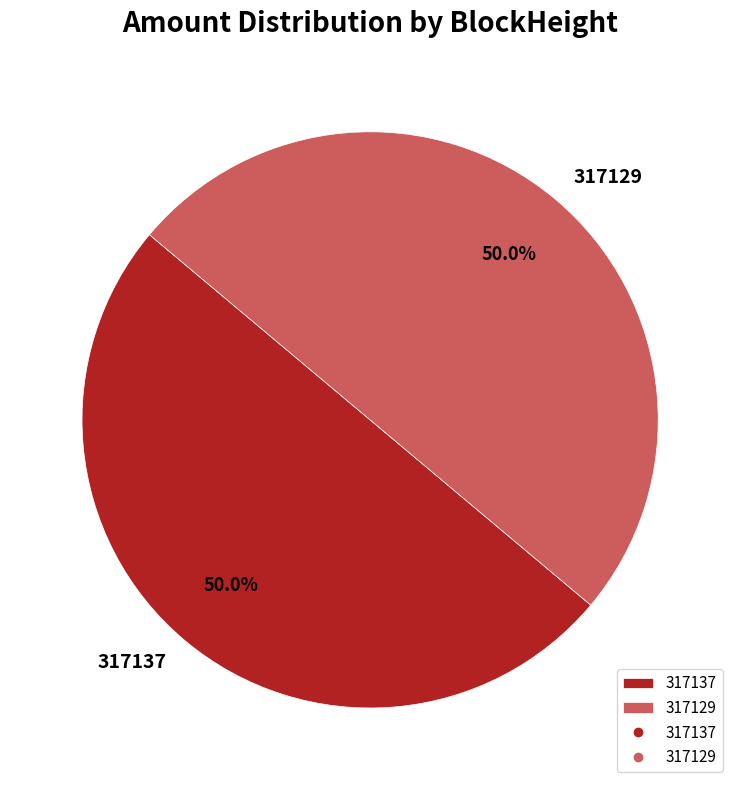

What is the ratio of the value at 317137 to the value at 317129?

1.0